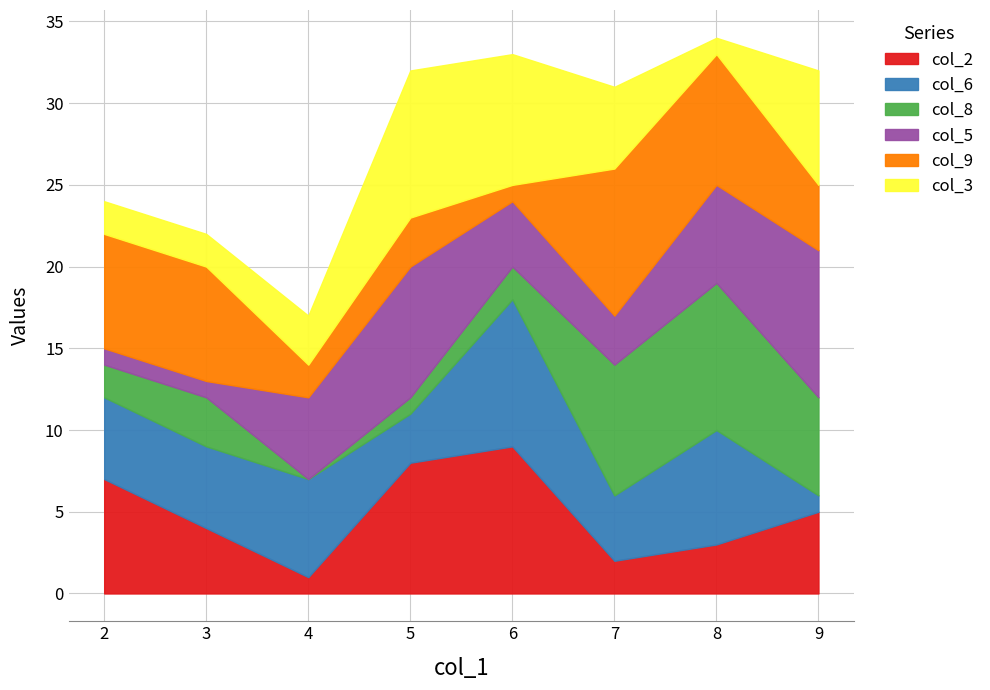

What is the difference between the maximum and minimum values in the col_6 series?

8